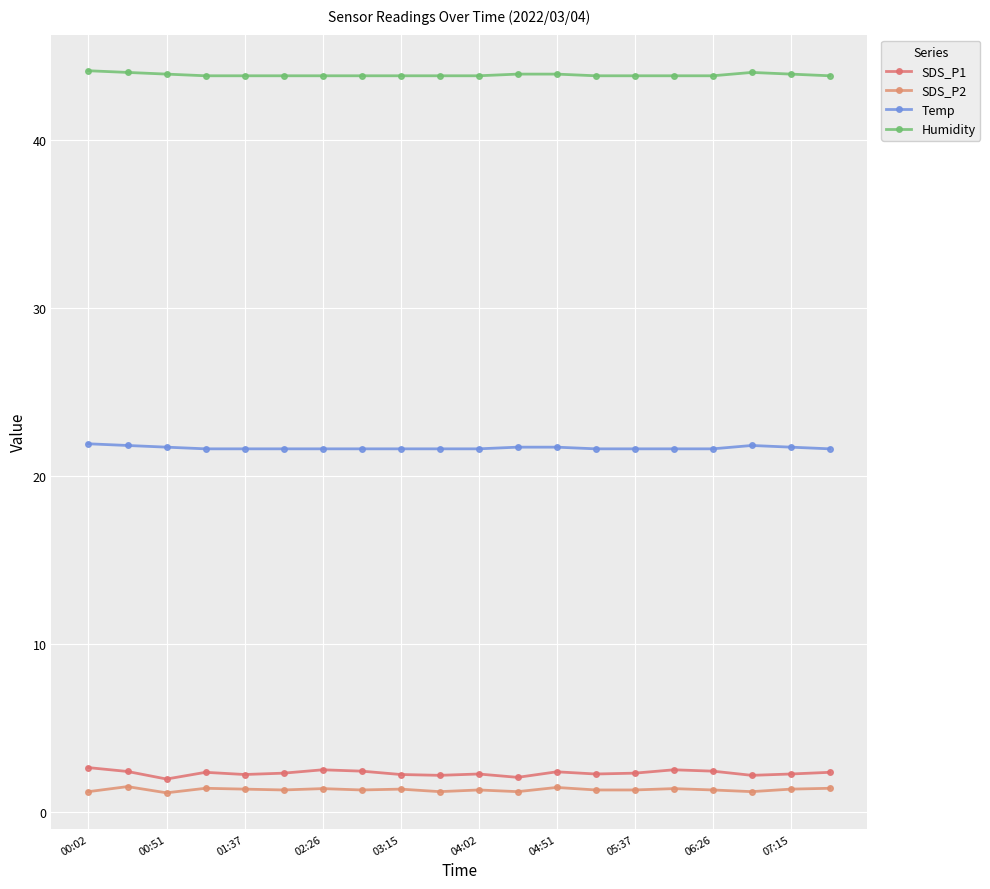

Reading left to right, list all the values displayed in this chart.

SDS_P1: 2.6	2.4	1.9	2.4	2.2	2.3	2.5	2.4	2.2	2.2	2.2	2.0	2.4	2.2	2.3	2.5	2.4	2.2	2.2	2.4
SDS_P2: 1.2	1.5	1.1	1.4	1.4	1.3	1.4	1.3	1.4	1.2	1.3	1.2	1.4	1.3	1.3	1.4	1.3	1.2	1.4	1.4
Temp: 21.9	21.8	21.7	21.6	21.6	21.6	21.6	21.6	21.6	21.6	21.6	21.7	21.7	21.6	21.6	21.6	21.6	21.8	21.7	21.6
Humidity: 44.1	44.0	43.9	43.8	43.8	43.8	43.8	43.8	43.8	43.8	43.8	43.9	43.9	43.8	43.8	43.8	43.8	44.0	43.9	43.8